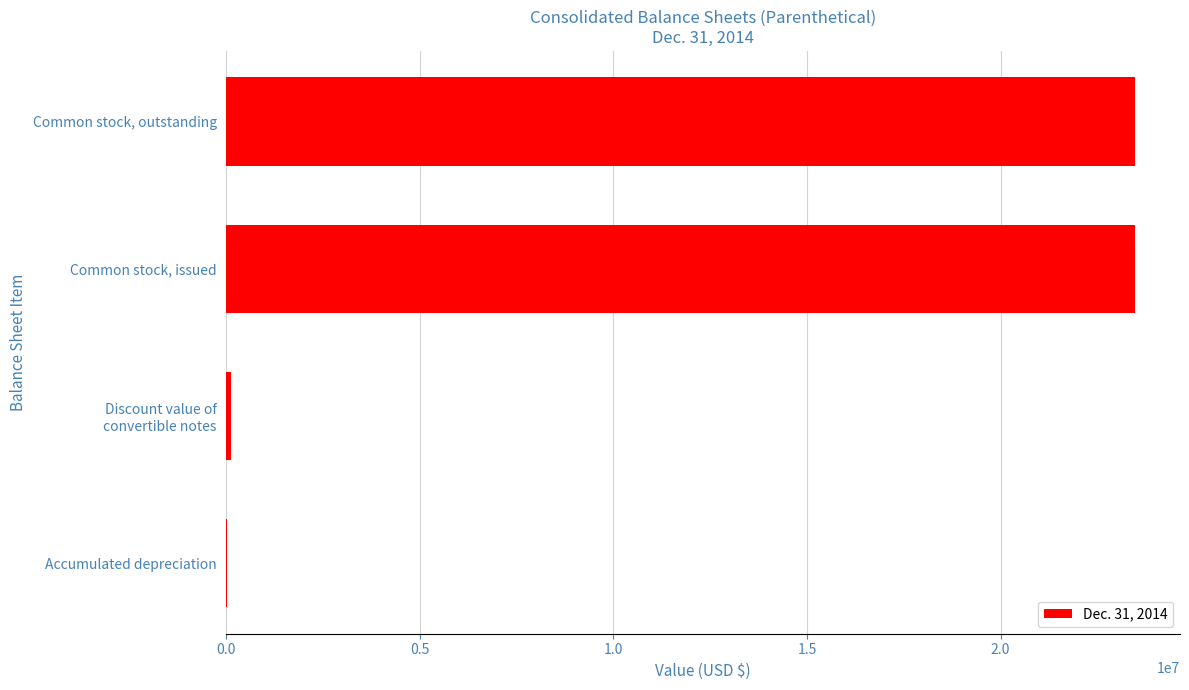

What is the greatest value displayed?

23463415